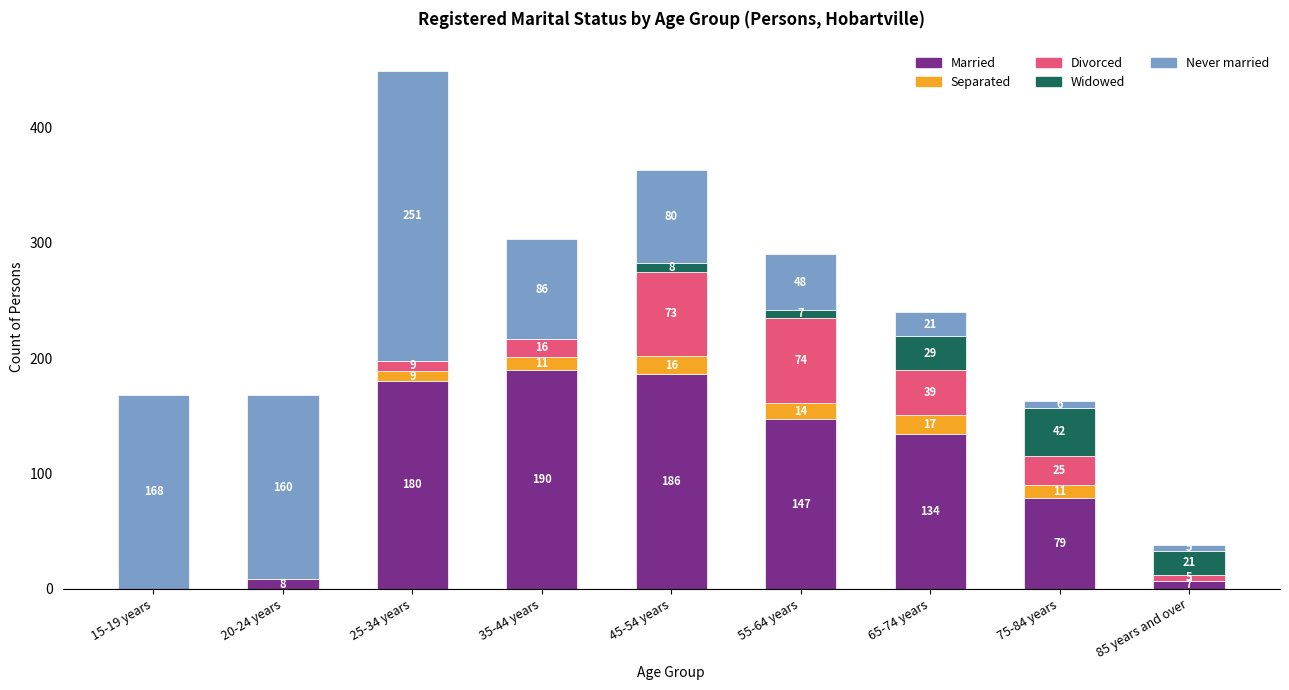

The Married series shows 55 at 45-54 years. True or false?

False